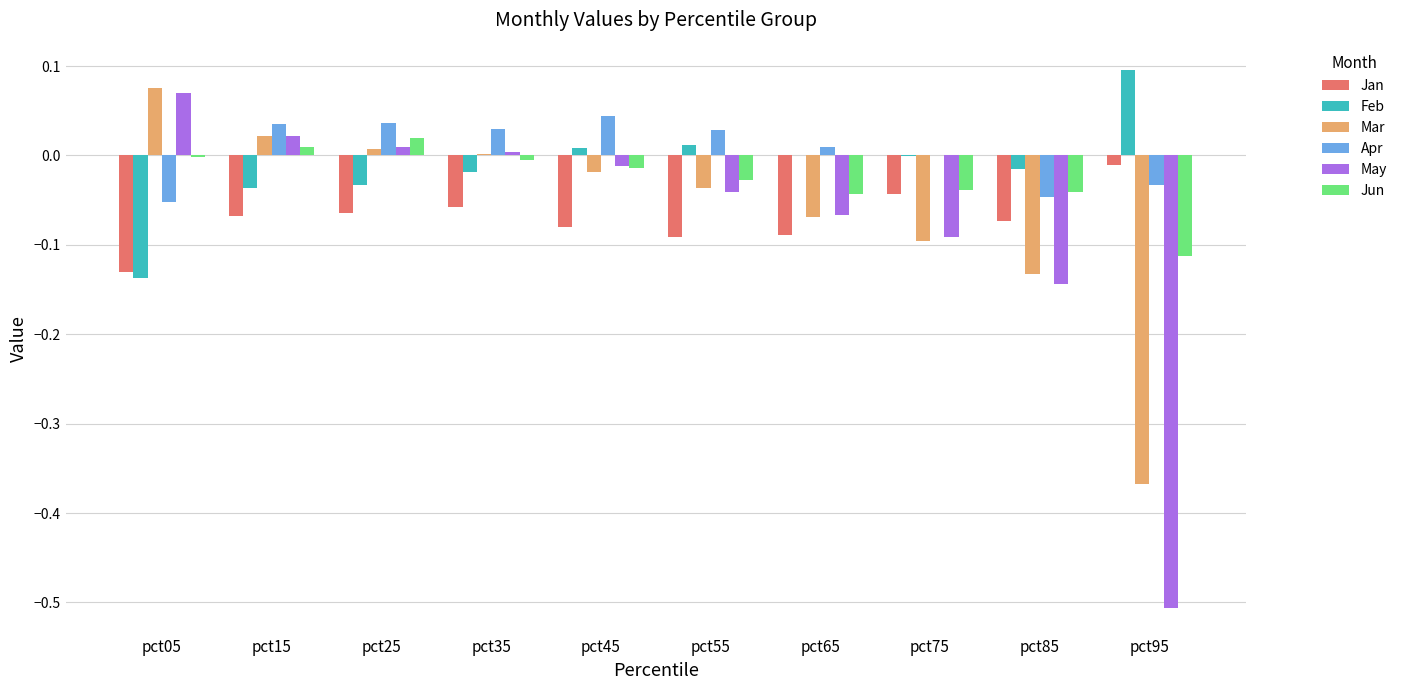

At which category does the chart reach its peak across all series?

pct95